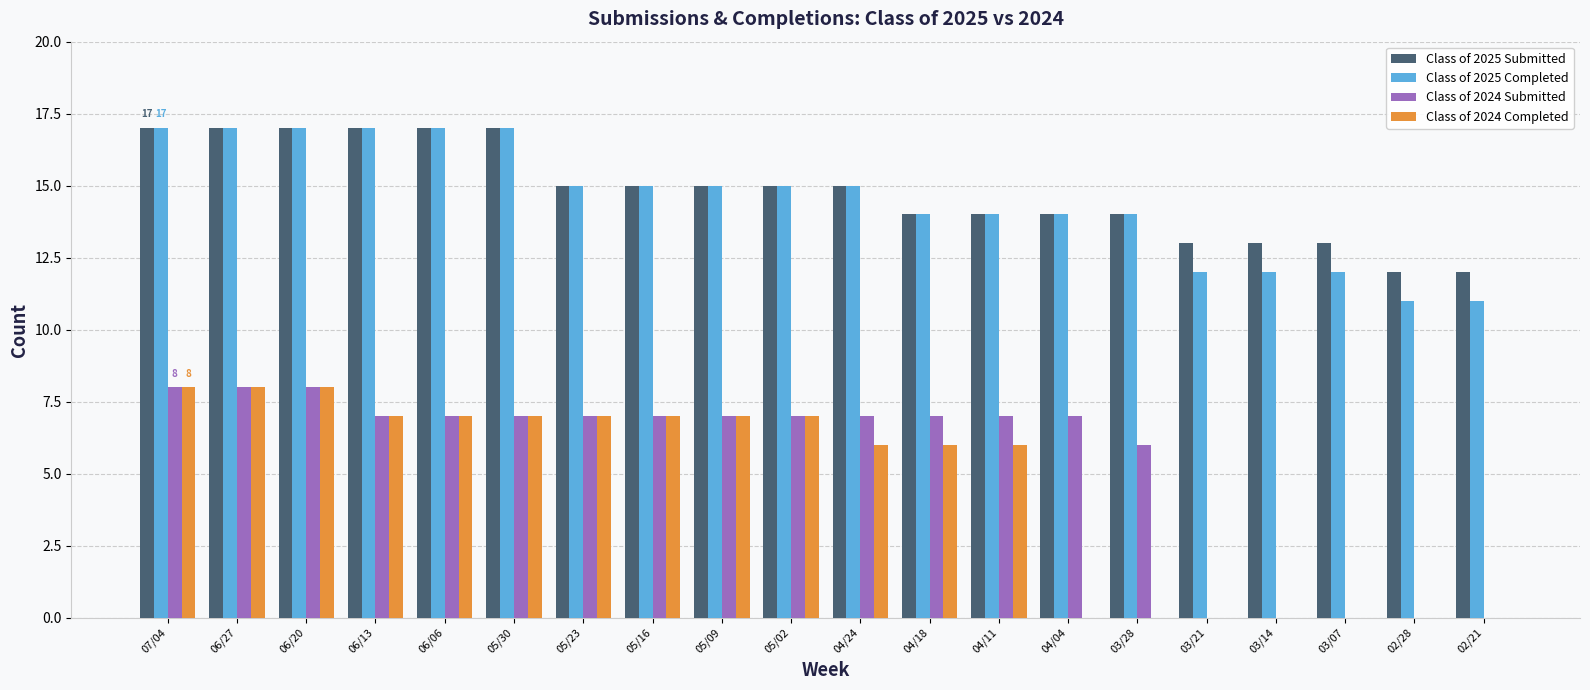

Reading left to right, transcribe all the data shown in this chart.

Class of 2025 Submitted: 17	17	17	17	17	17	15	15	15	15	15	14	14	14	14	13	13	13	12	12
Class of 2025 Completed: 17	17	17	17	17	17	15	15	15	15	15	14	14	14	14	12	12	12	11	11
Class of 2024 Submitted: 8	8	8	7	7	7	7	7	7	7	7	7	7	7	6	0	0	0	0	0
Class of 2024 Completed: 8	8	8	7	7	7	7	7	7	7	6	6	6	0	0	0	0	0	0	0